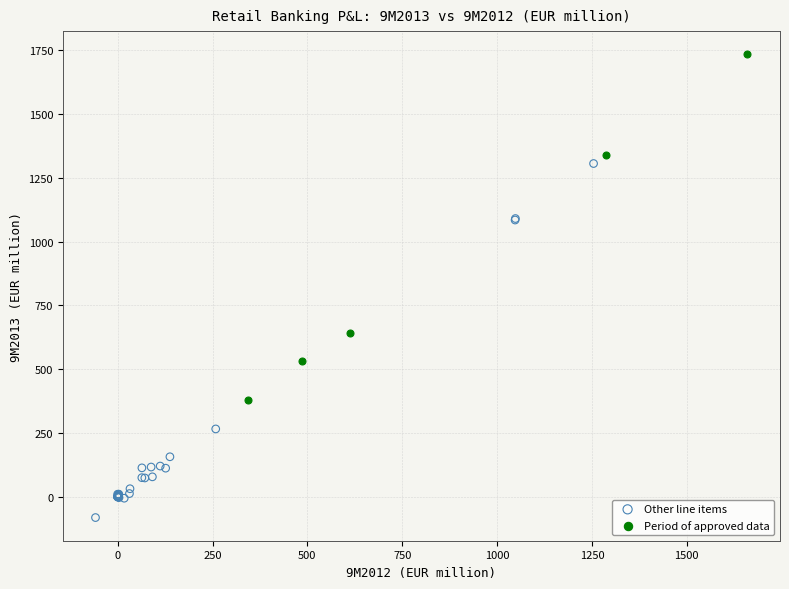

Which series reaches the maximum Y coordinate?

Period of approved data